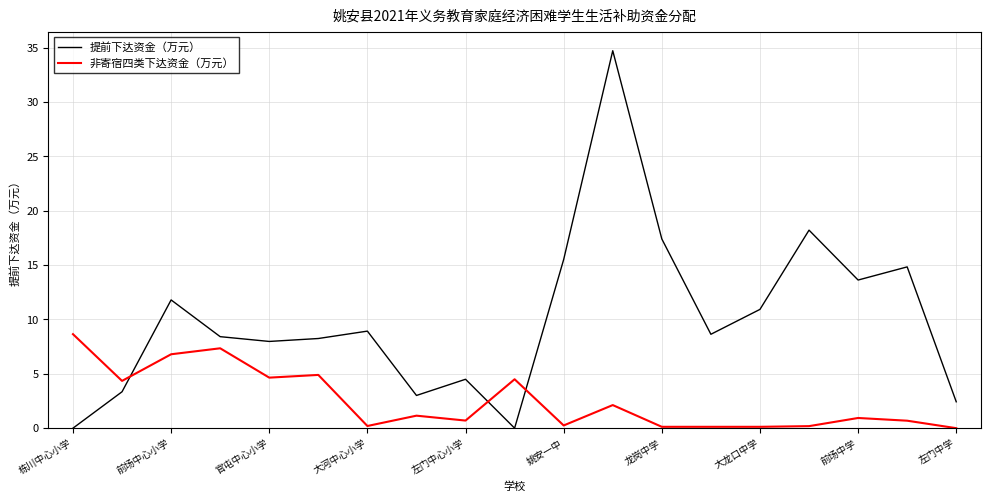

True or false: 提前下达资金（万元） and 非寄宿四类下达资金（万元） cross at least once.

True